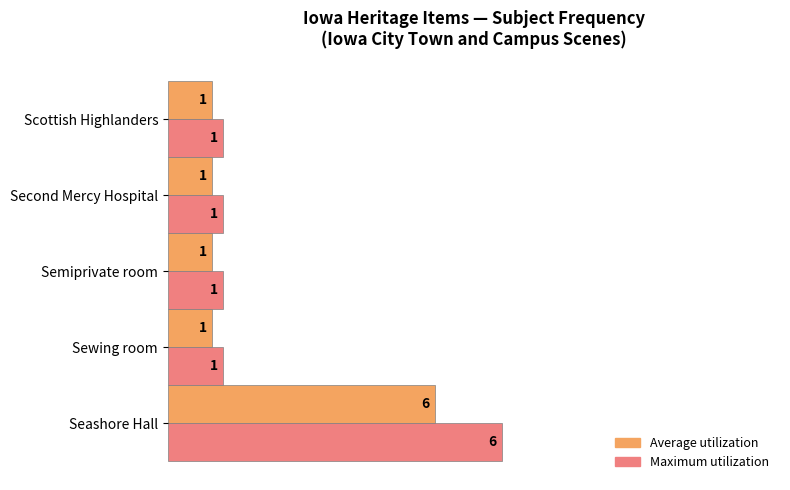

Count the number of data series in this chart.

2